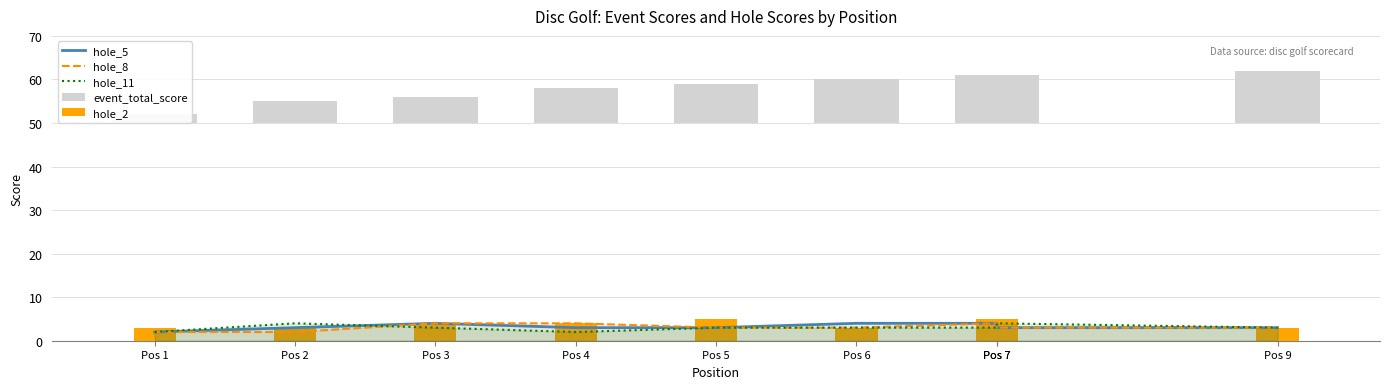

The value of hole_2 at Pos 4 is 6. True or false?

False